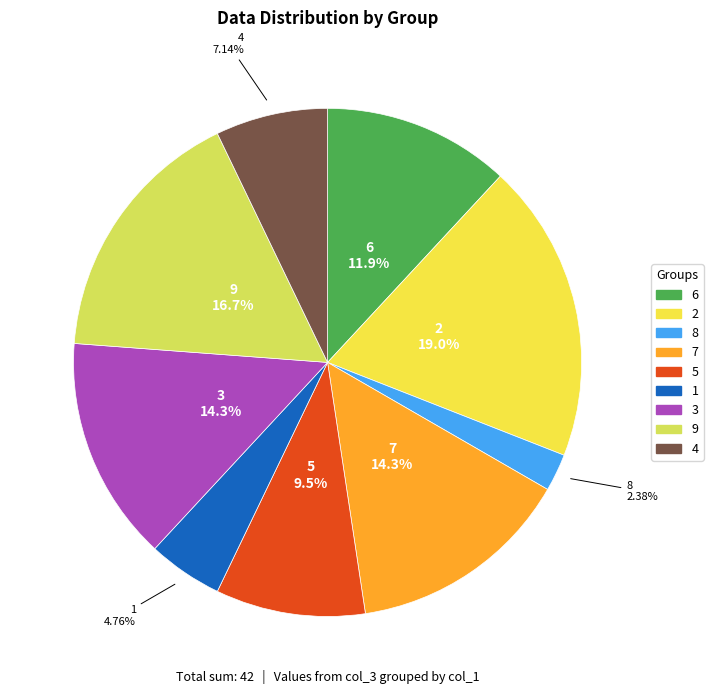

Is there any slice that represents more than half of the pie?

No